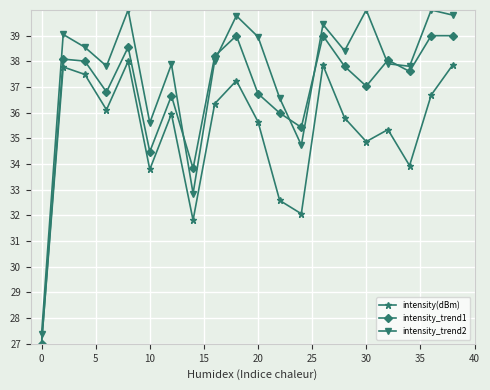

What is the maximum value for intensity_trend1?

39.0